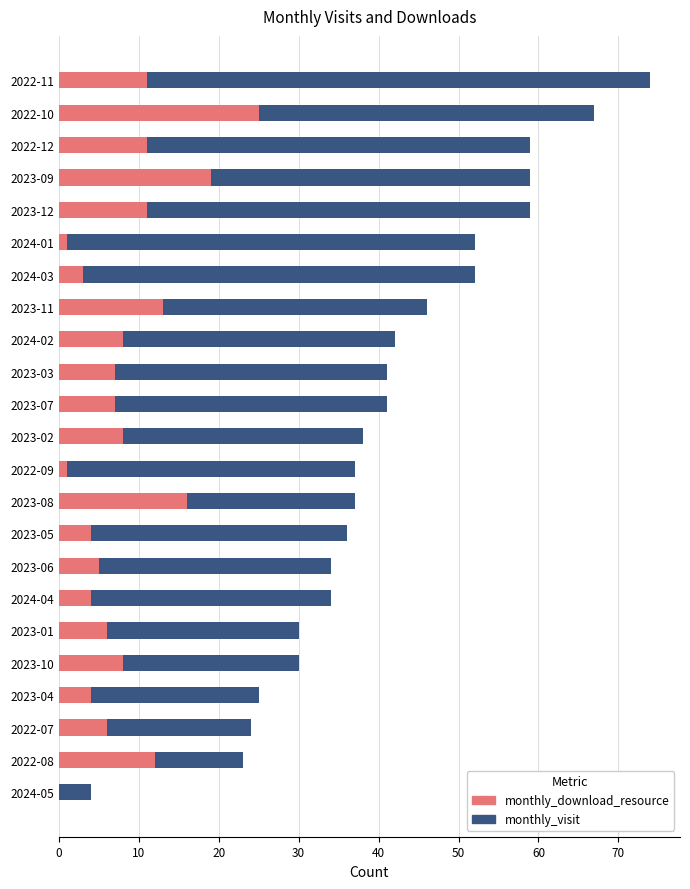

Which series has the largest range (max minus min)?

monthly_visit